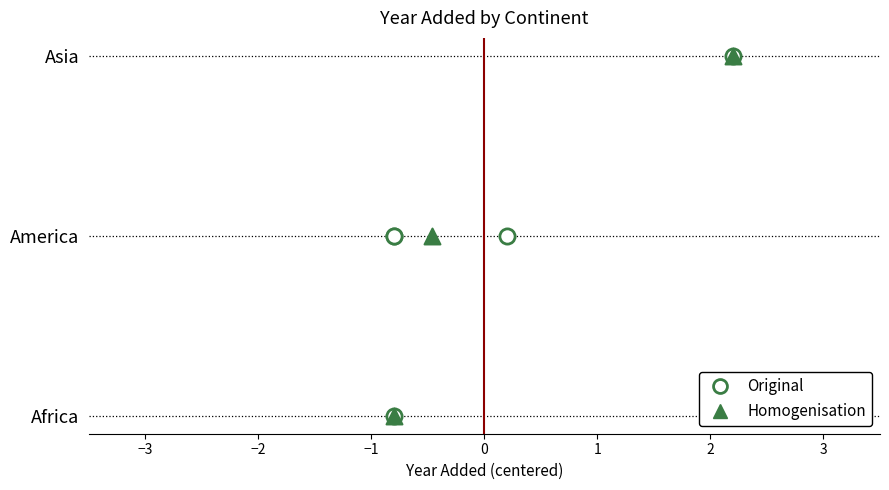

Which has a higher value, Asia or Africa?

Asia